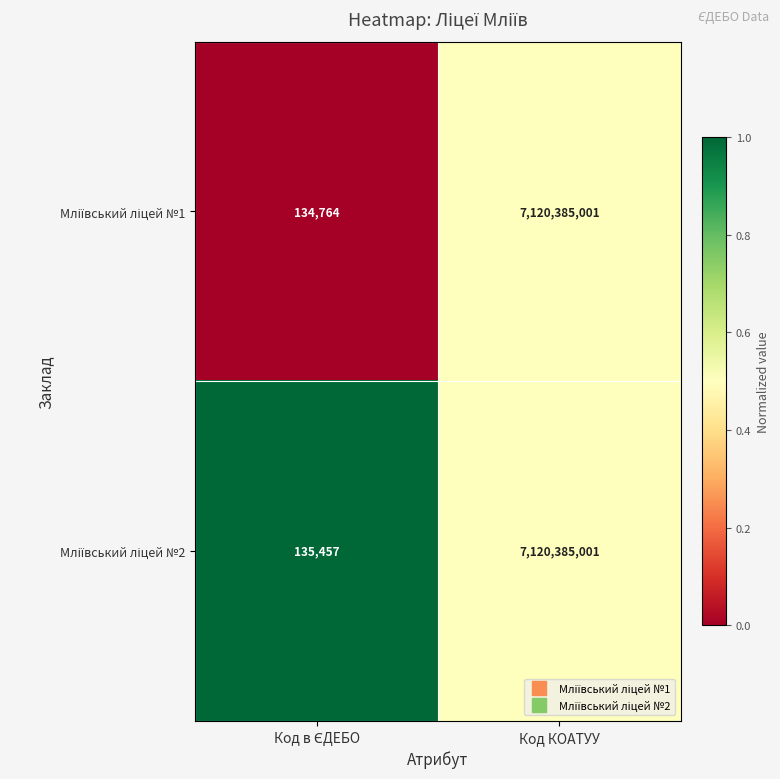

At which category does the chart reach its peak across all series?

Код КОАТУУ